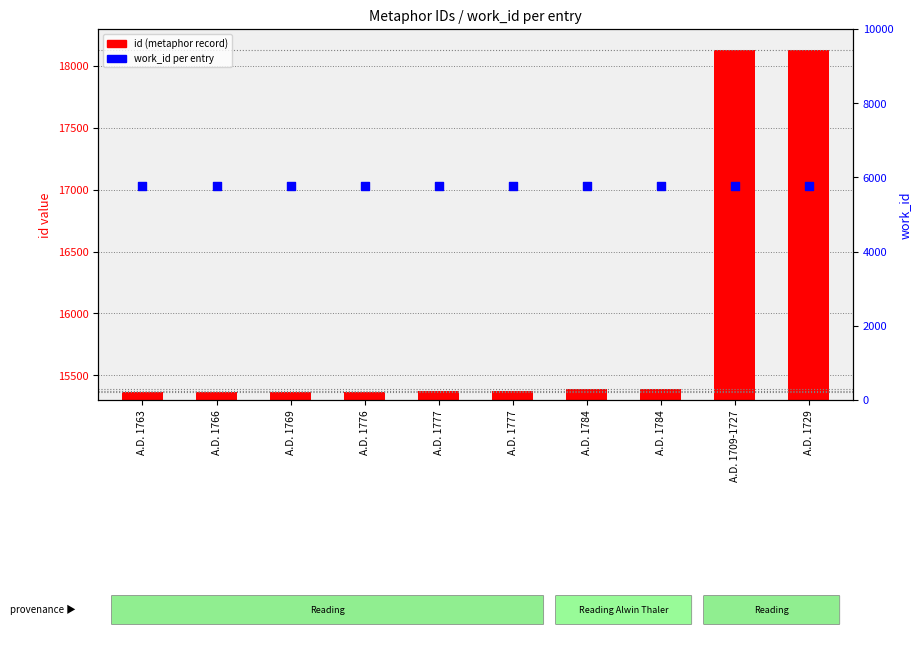

Which series reaches the minimum Y coordinate?

id (metaphor record)